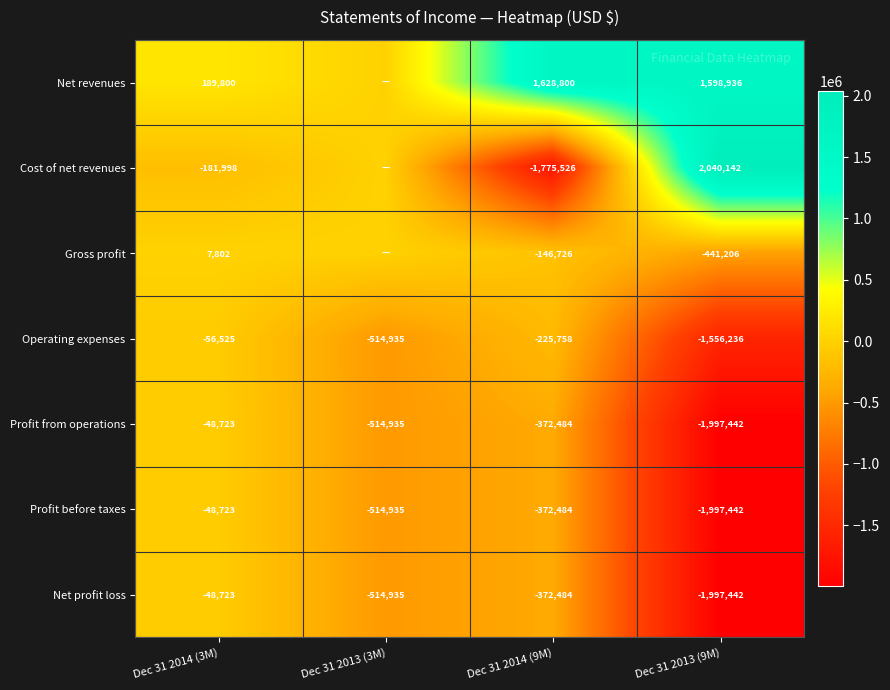

Where does the Operating expenses series first go above -225758?

Dec 31 2014 (3M)